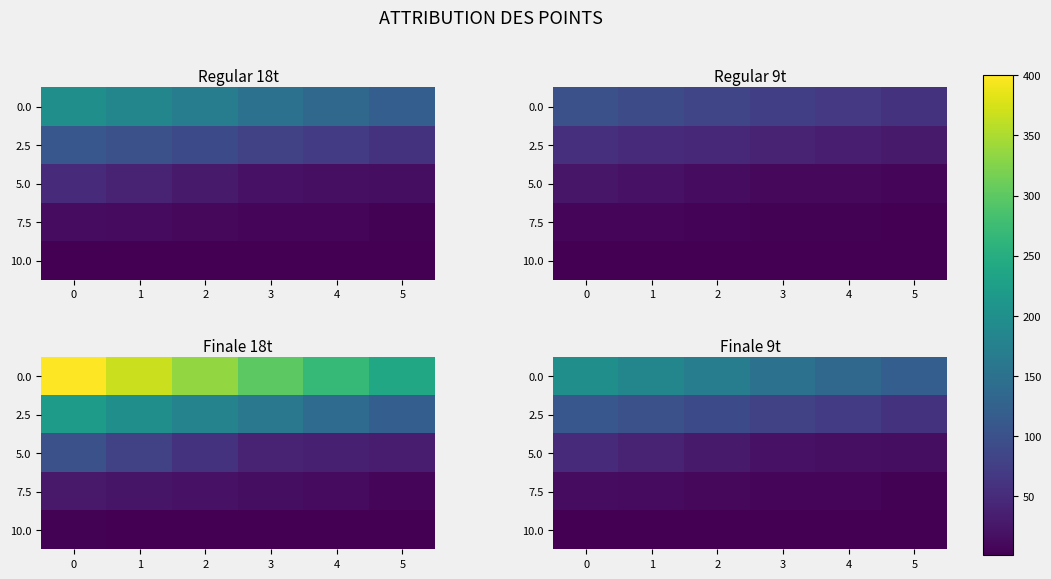

True or false: 7.5 has a value of 5 at 0.

False